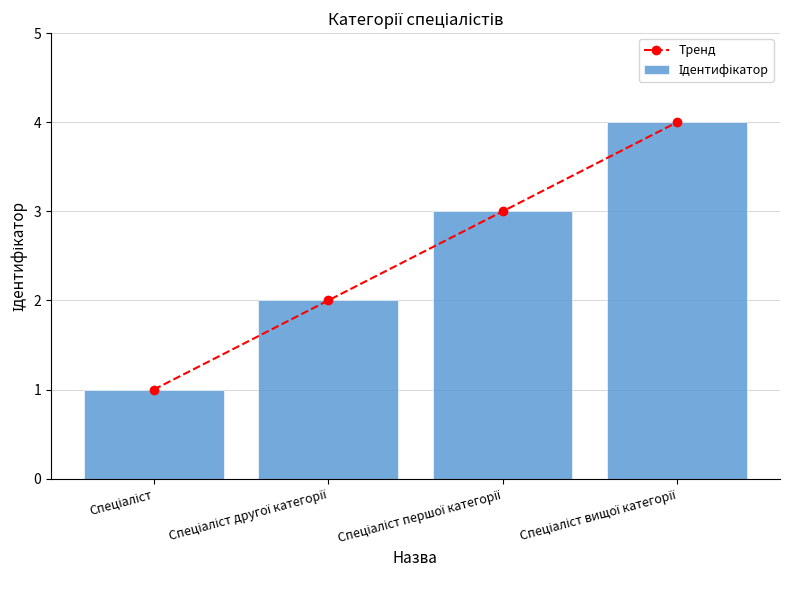

Rank the series by their maximum value, from highest to lowest.

Тренд, Ідентифікатор